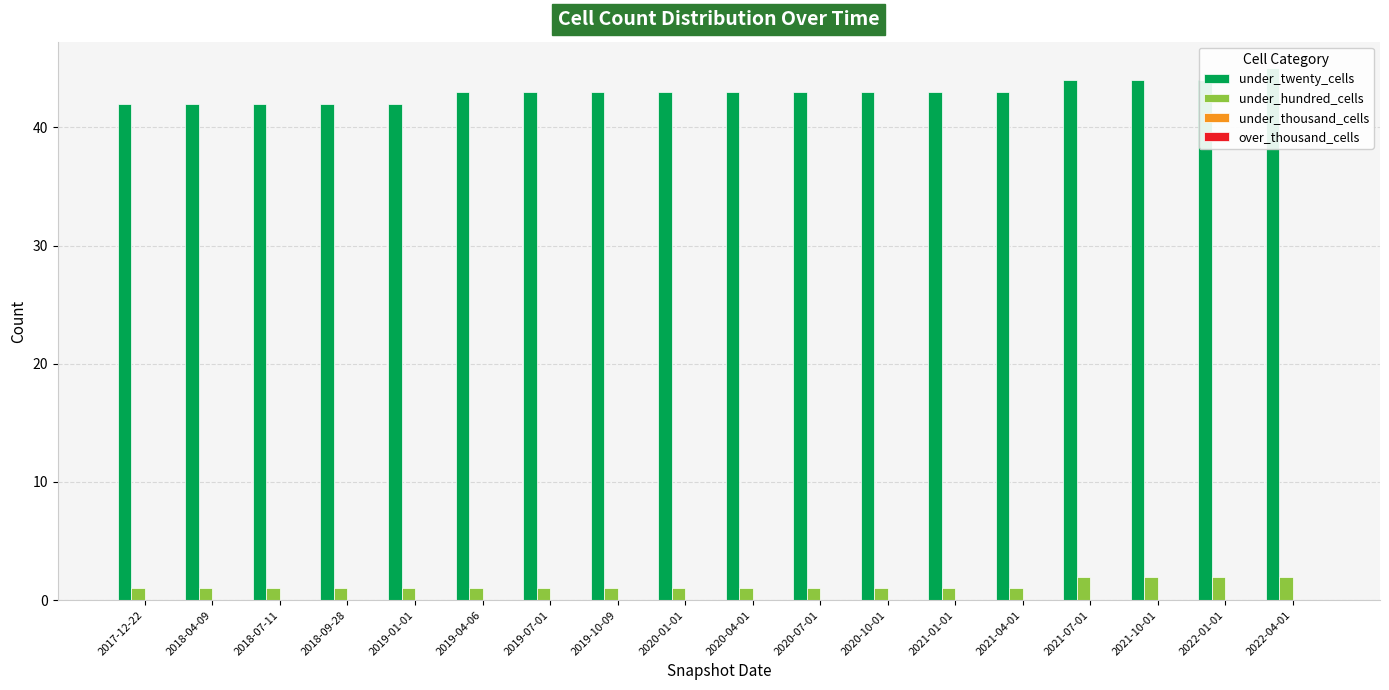

What is the average value of the under_twenty_cells series?

43